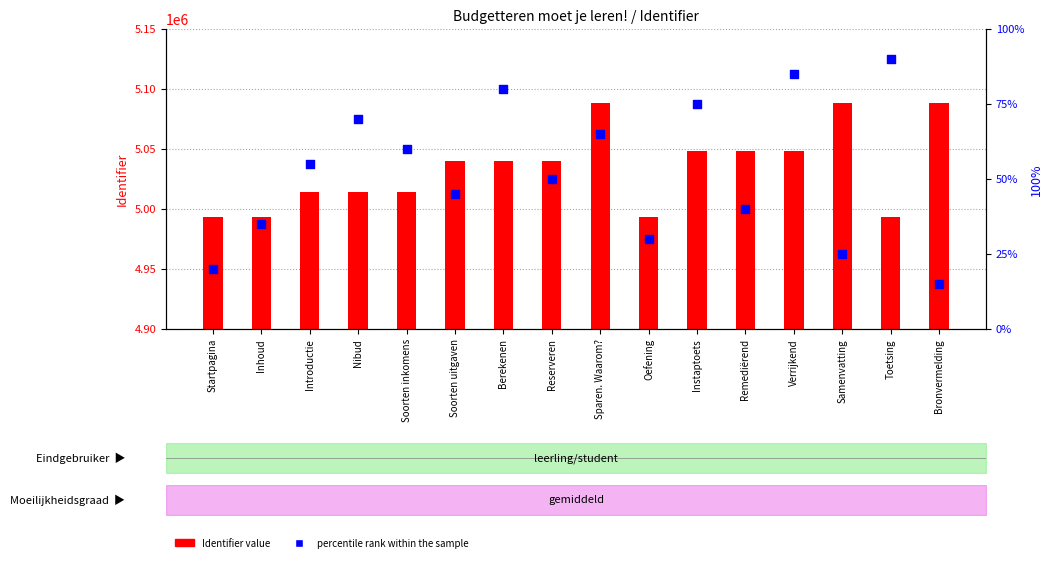

What is the total value across all series at Bronvermelding?

5088486